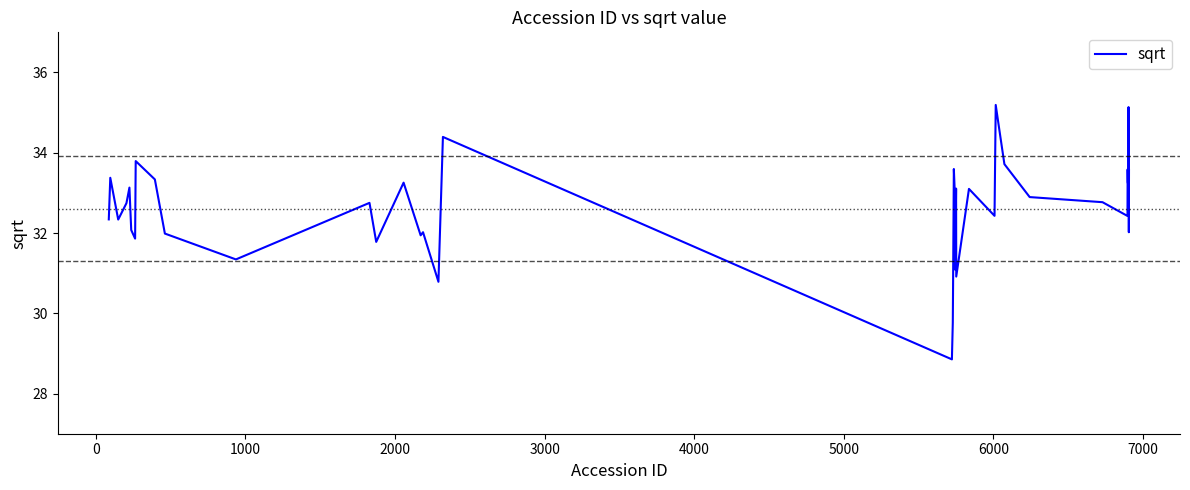

What is the difference between the maximum and minimum values?

6.3